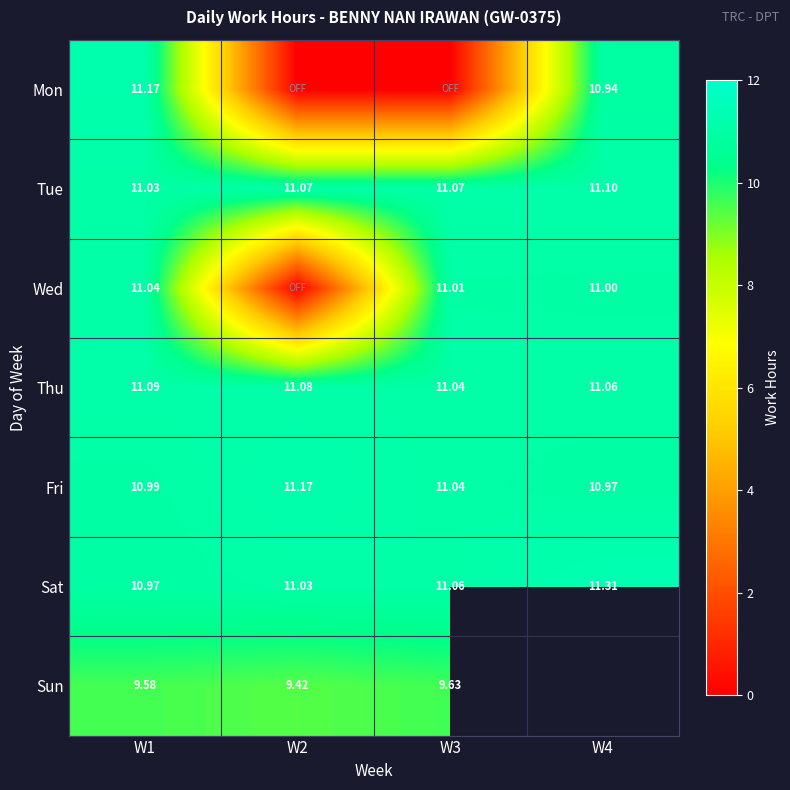

Is it true that Thu equals 6.3 at W4?

False